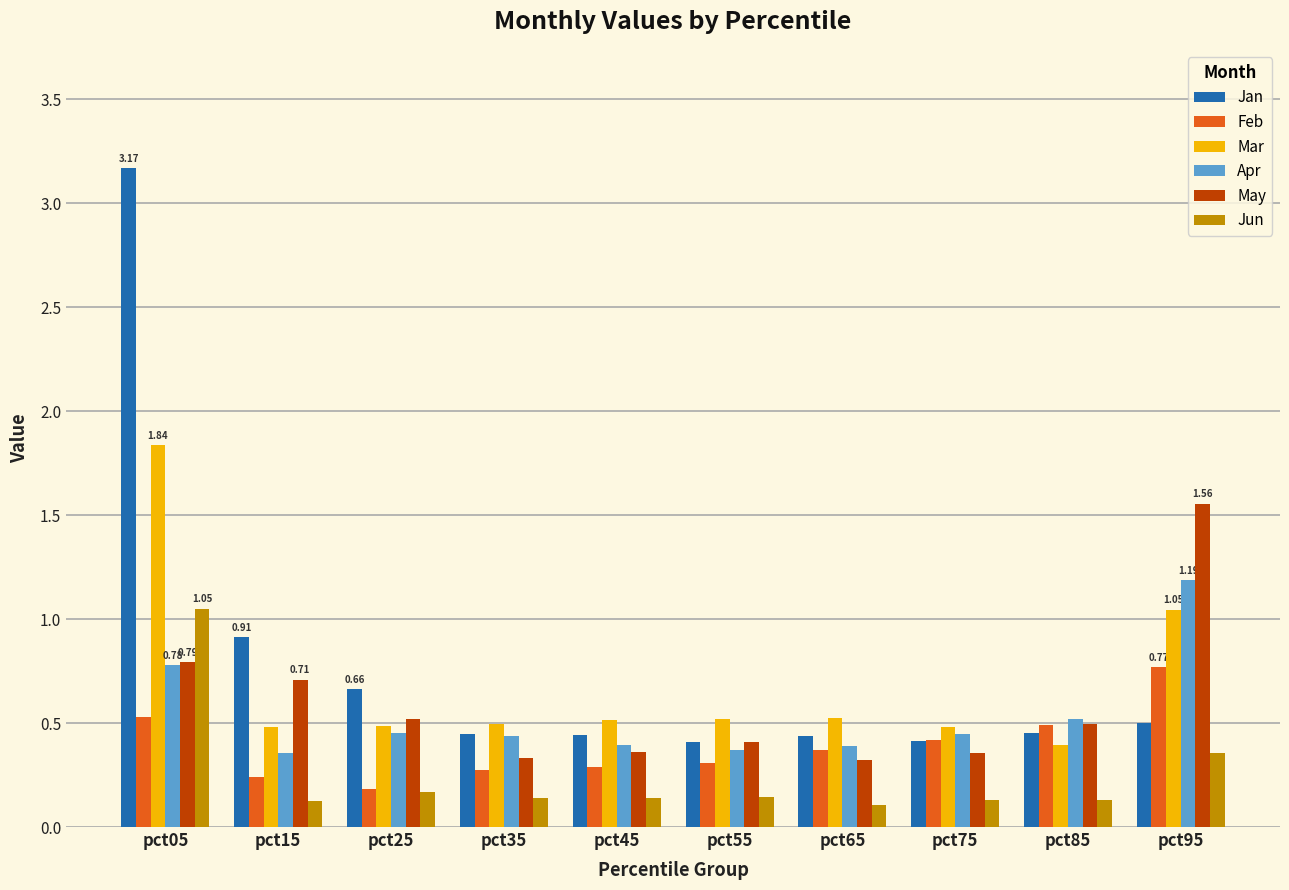

How many bars are there in total?

60